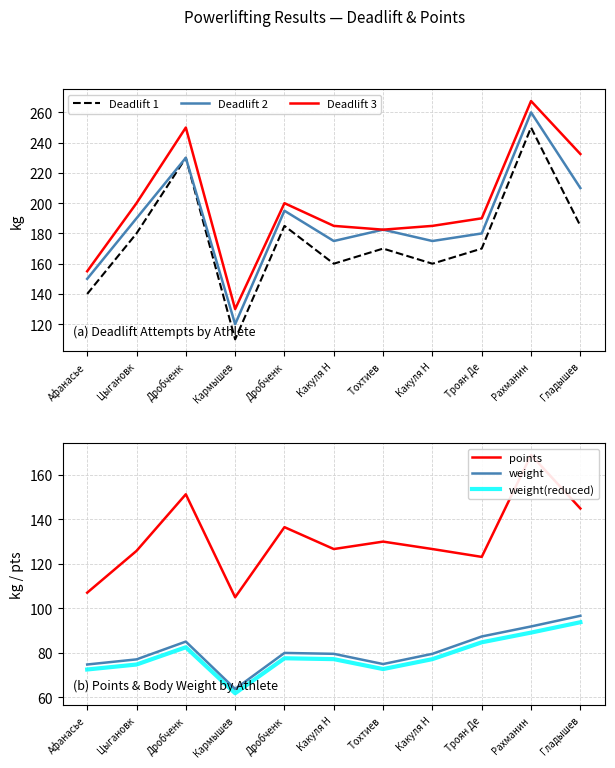

What is the difference between the highest and lowest values at Цыгановк?

125.2